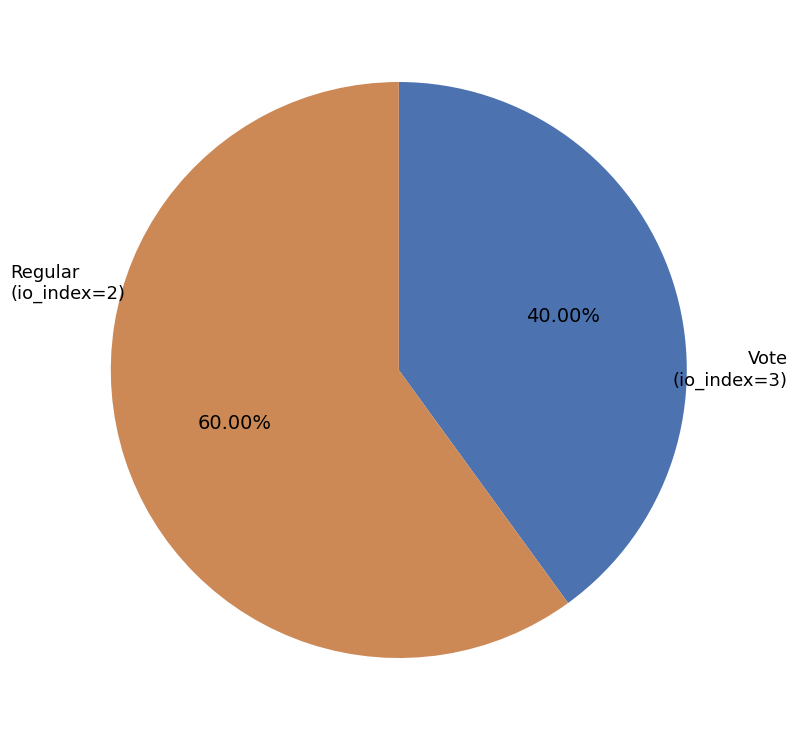

The Vote (io_index=3) slice represents 53% of the pie. True or false?

False